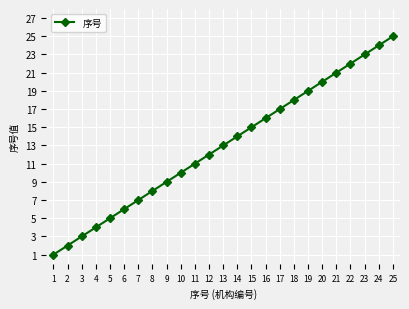

Reading left to right, transcribe all the data shown in this chart.

1	2	3	4	5	6	7	8	9	10	11	12	13	14	15	16	17	18	19	20	21	22	23	24	25